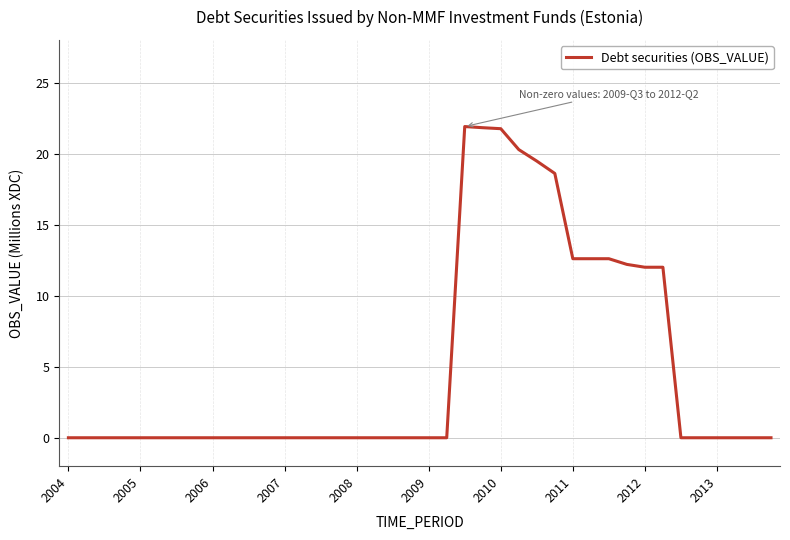

What is the difference between the maximum and minimum values?

21.9